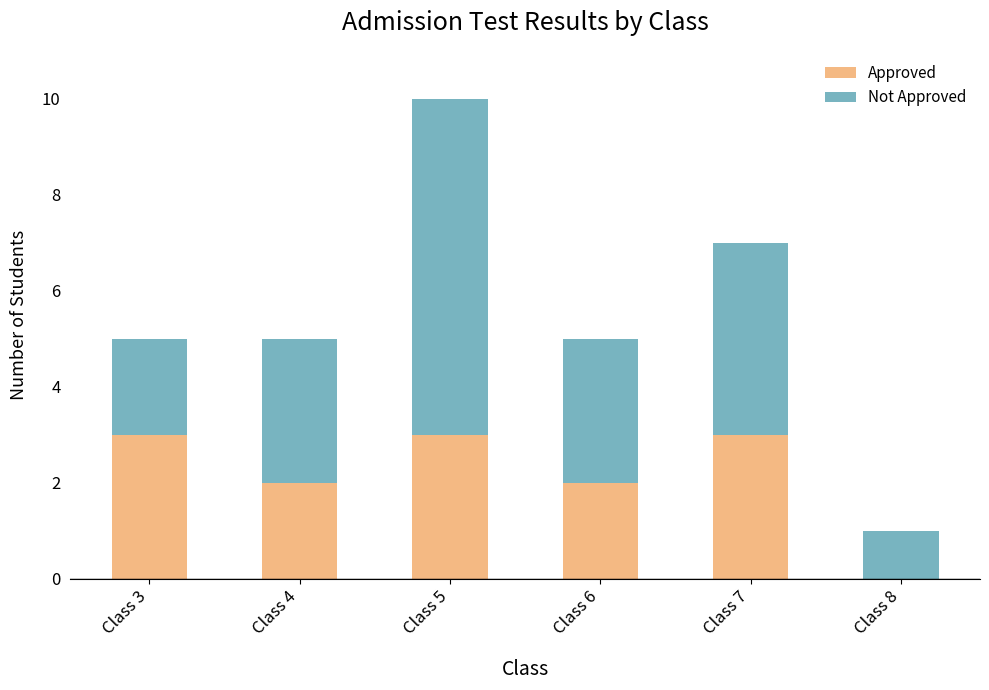

How many categories are shown in the chart?

6